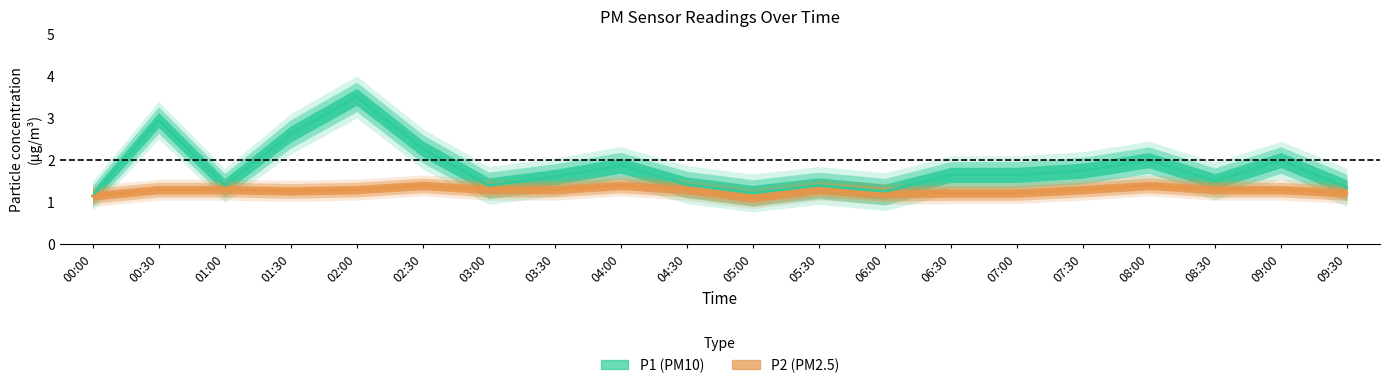

What is the label of the 8th point from the left?

03:30